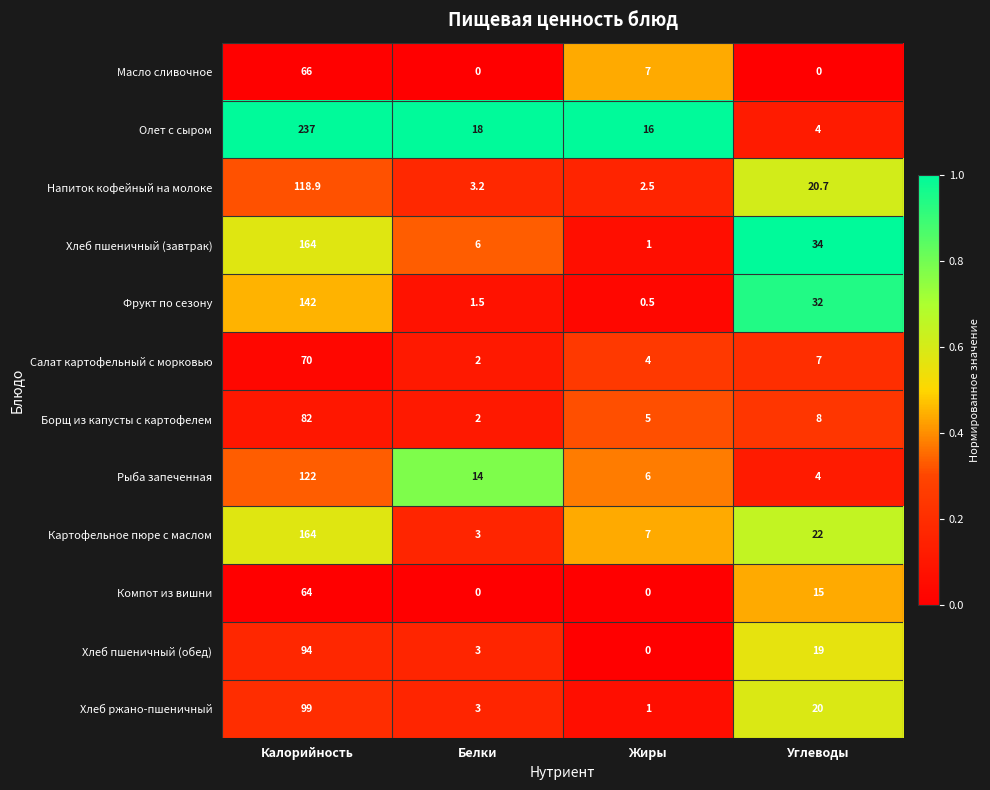

Is it true that Борщ из капусты с картофелем equals 2.0 at Белки?

True